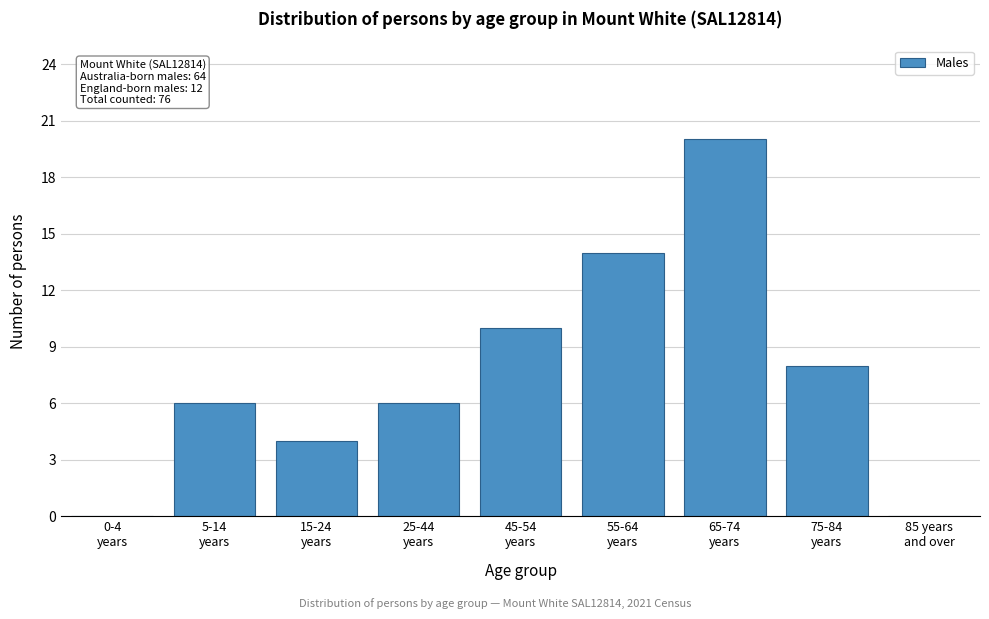

What is the sum of all values?

68